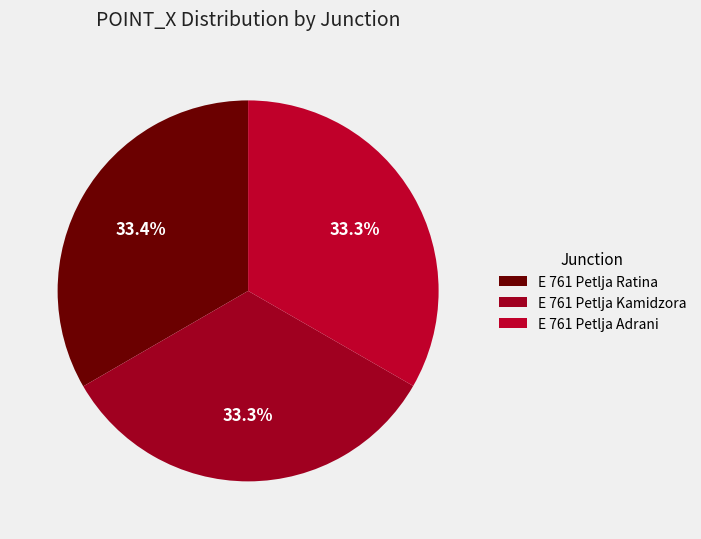

Between E 761 Petlja Ratina and E 761 Petlja Kamidzora, which is larger?

E 761 Petlja Ratina